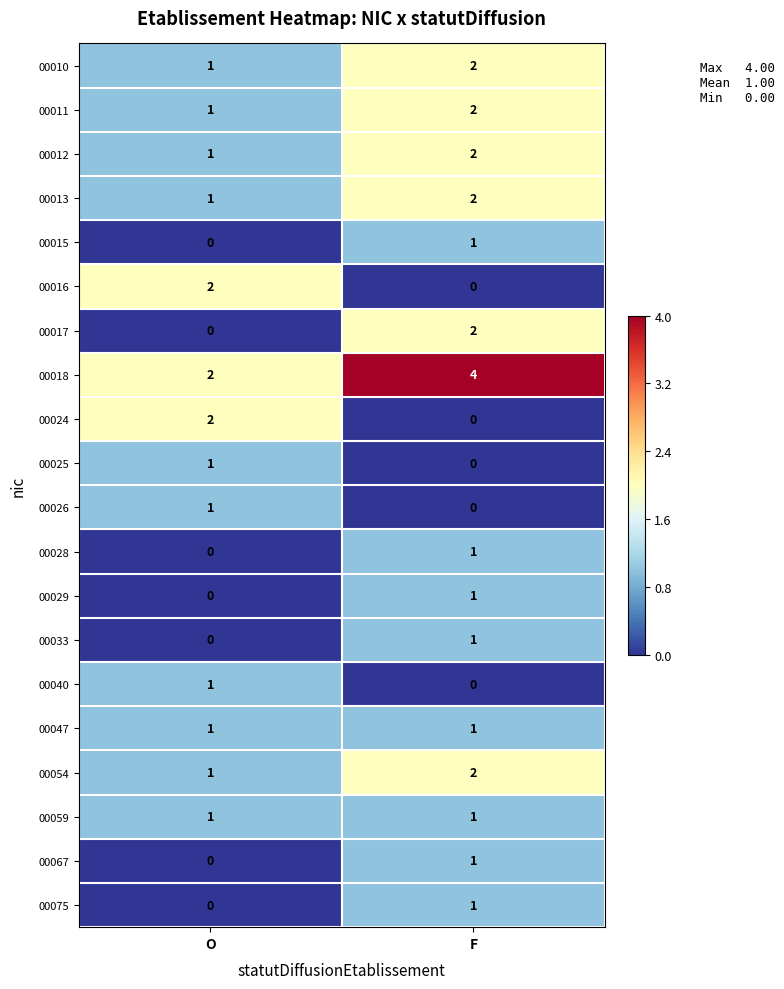

The value of 00033 at F is 0. True or false?

False